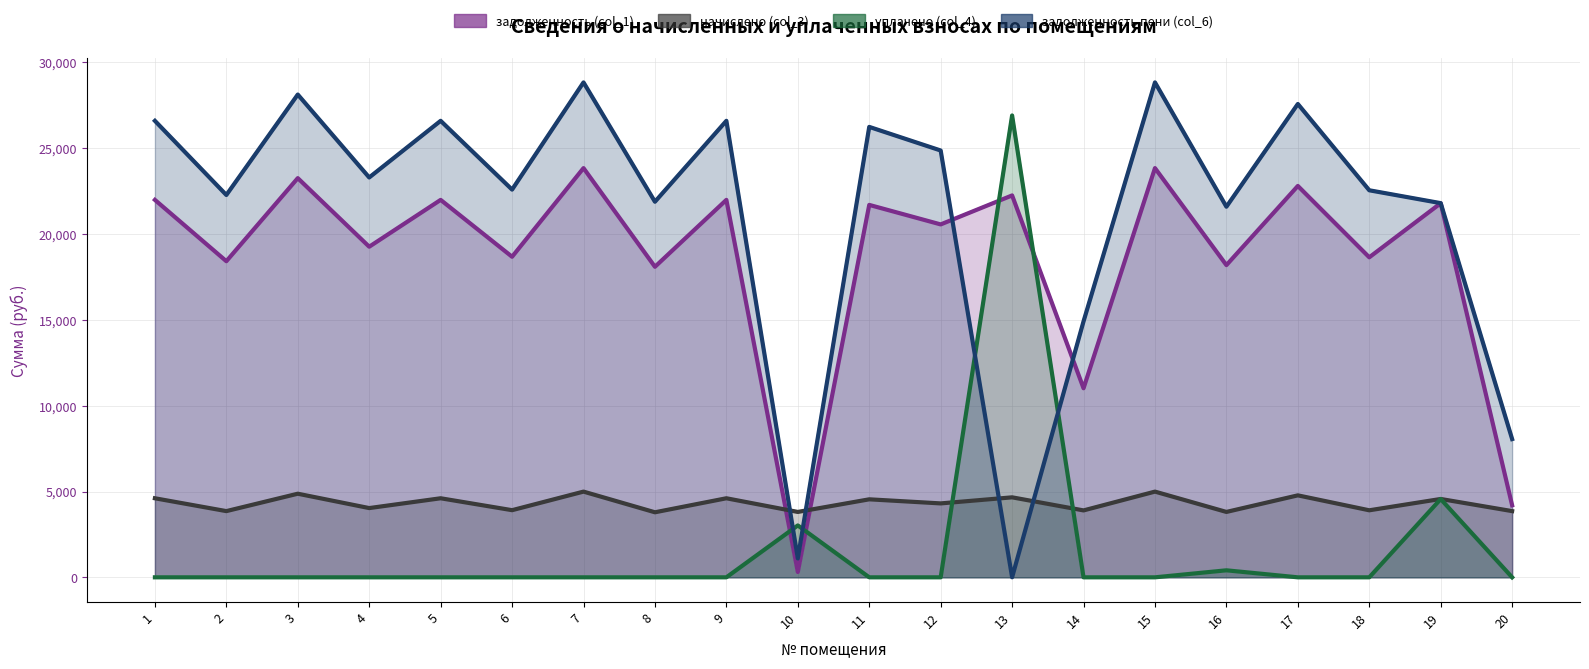

How many categories are shown in the chart?

20